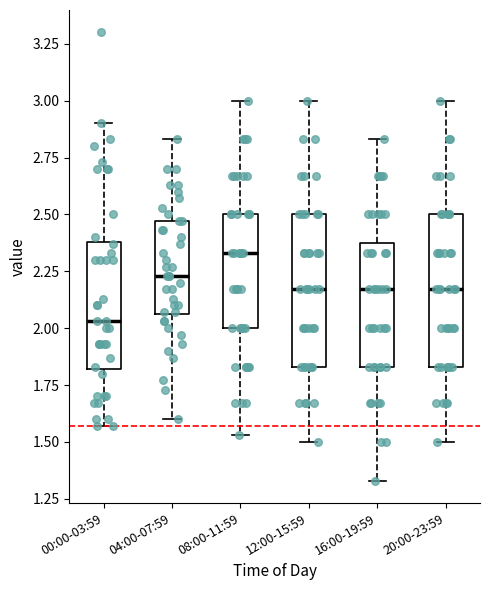

Reading left to right, read every box against the y-axis: the position of its median line, the range the box covers, and the ends of its whiskers. The values are not printed on the chart, so give them approximately, as read against the axis.

00:00-03:59: median 2.05, box 1.80 to 2.40, whiskers 1.55 to 2.90
04:00-07:59: median 2.25, box 2.05 to 2.45, whiskers 1.60 to 2.85
08:00-11:59: median 2.35, box 2.00 to 2.50, whiskers 1.55 to 3.00
12:00-15:59: median 2.15, box 1.85 to 2.50, whiskers 1.50 to 3.00
16:00-19:59: median 2.15, box 1.85 to 2.35, whiskers 1.35 to 2.85
20:00-23:59: median 2.15, box 1.85 to 2.50, whiskers 1.50 to 3.00